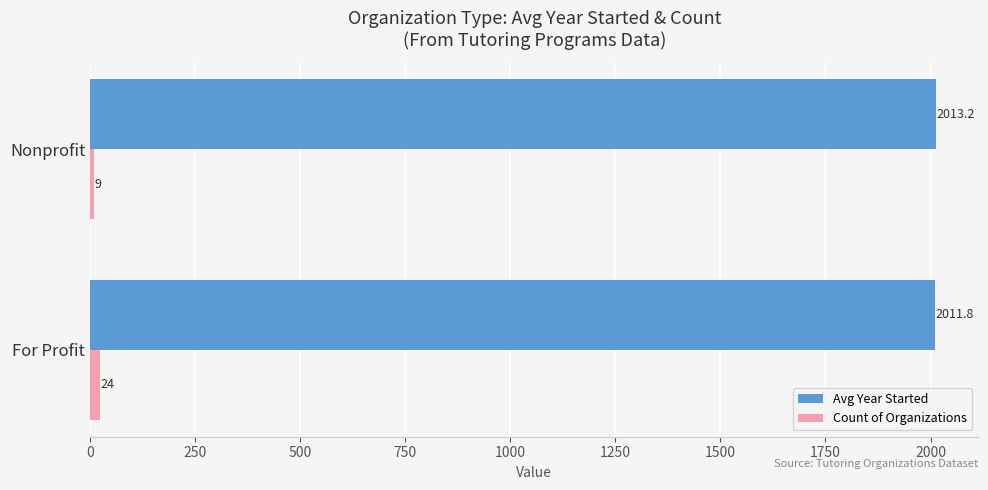

True or false: Count of Organizations has a value of 9.0 at Nonprofit.

True